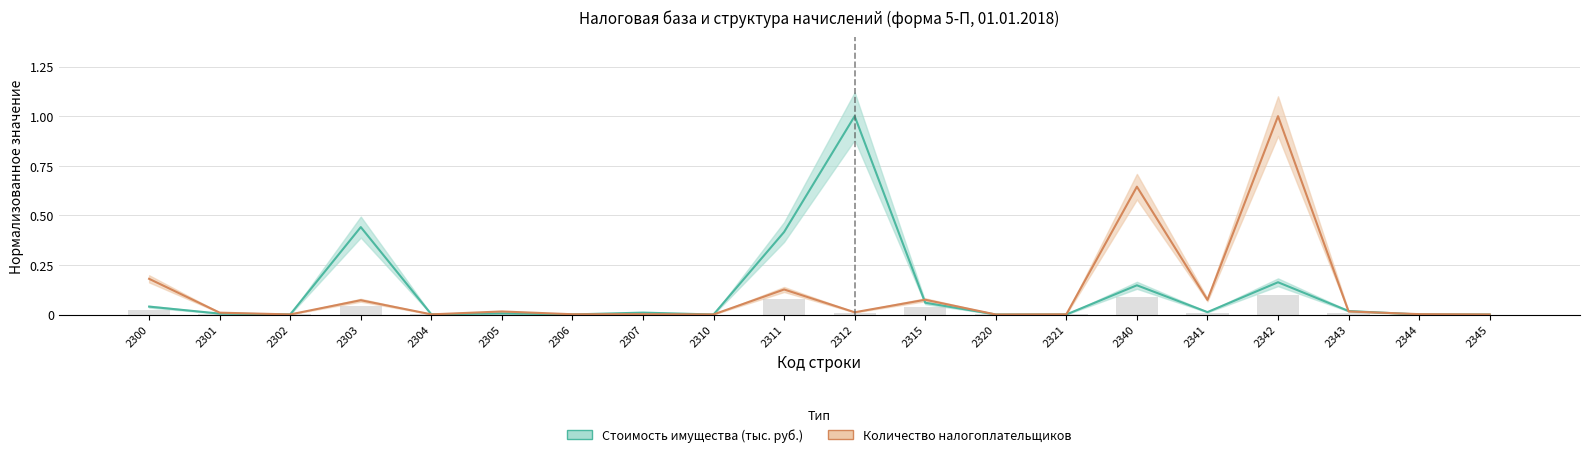

What is the difference between the maximum and second lowest values in the Количество налогоплательщиков series?

1.0